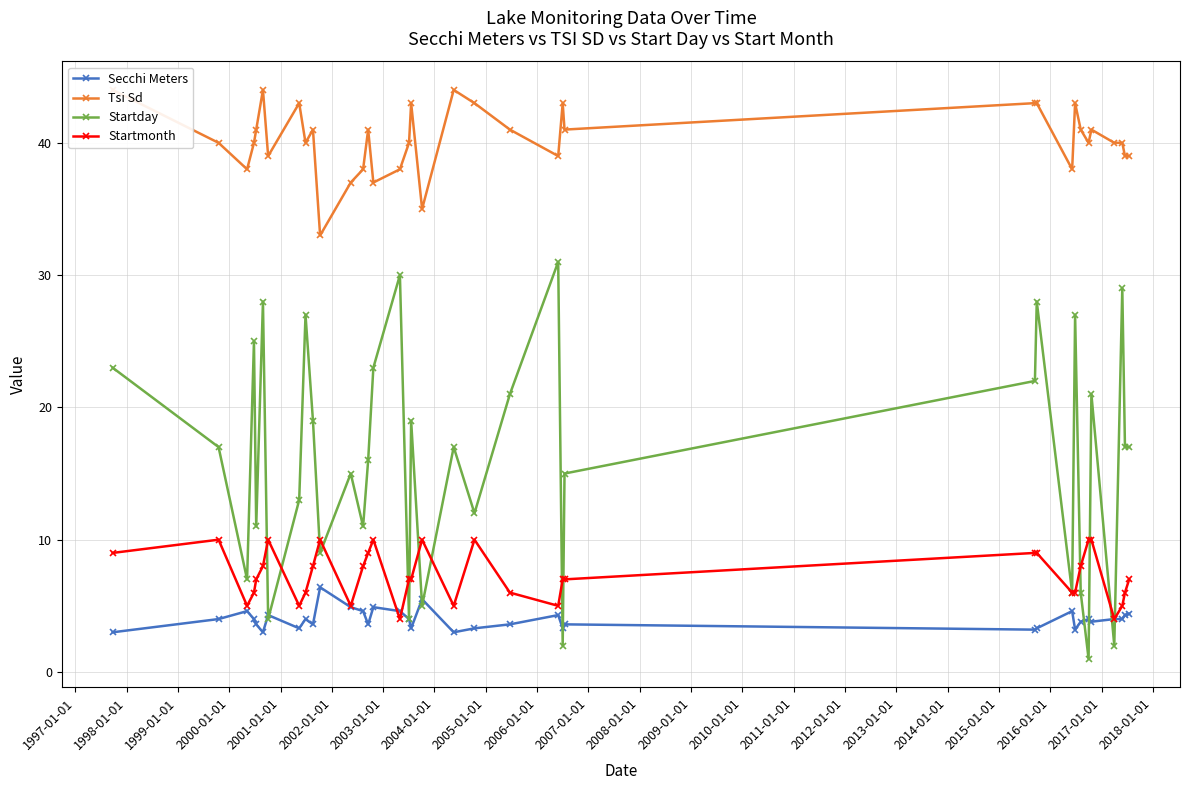

In Startday, how many points are higher than both neighbors (excluding endpoints)?

12